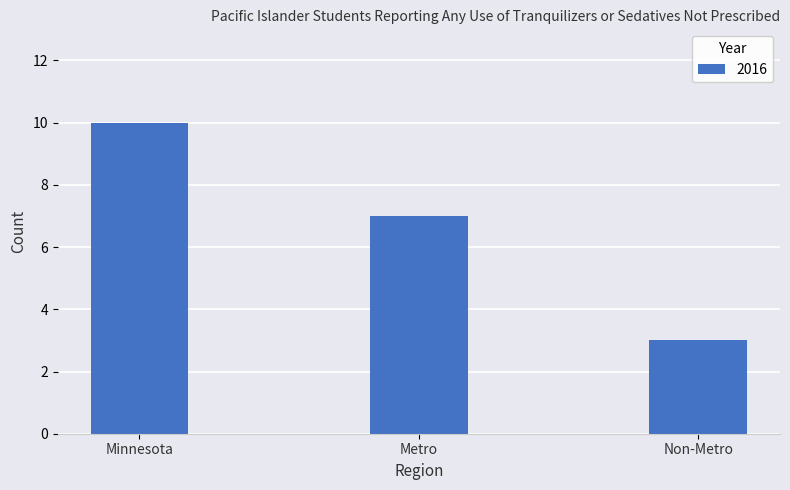

How many categories are shown in the chart?

3